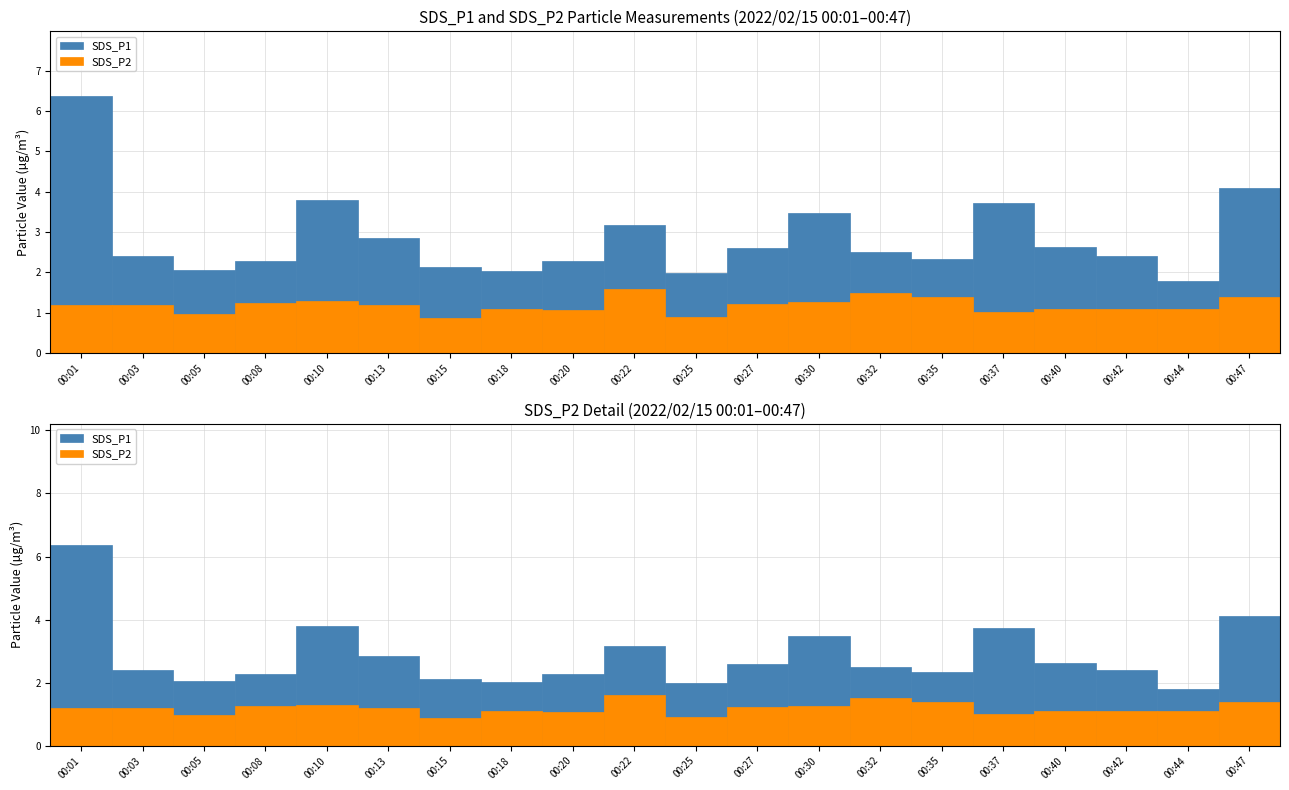

Does the chart contain any negative values?

No